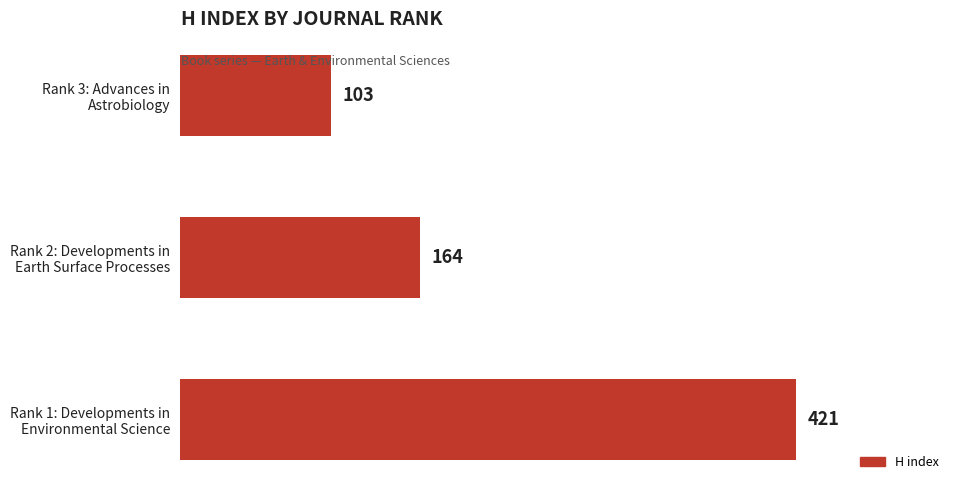

How many data points does each series have?

3